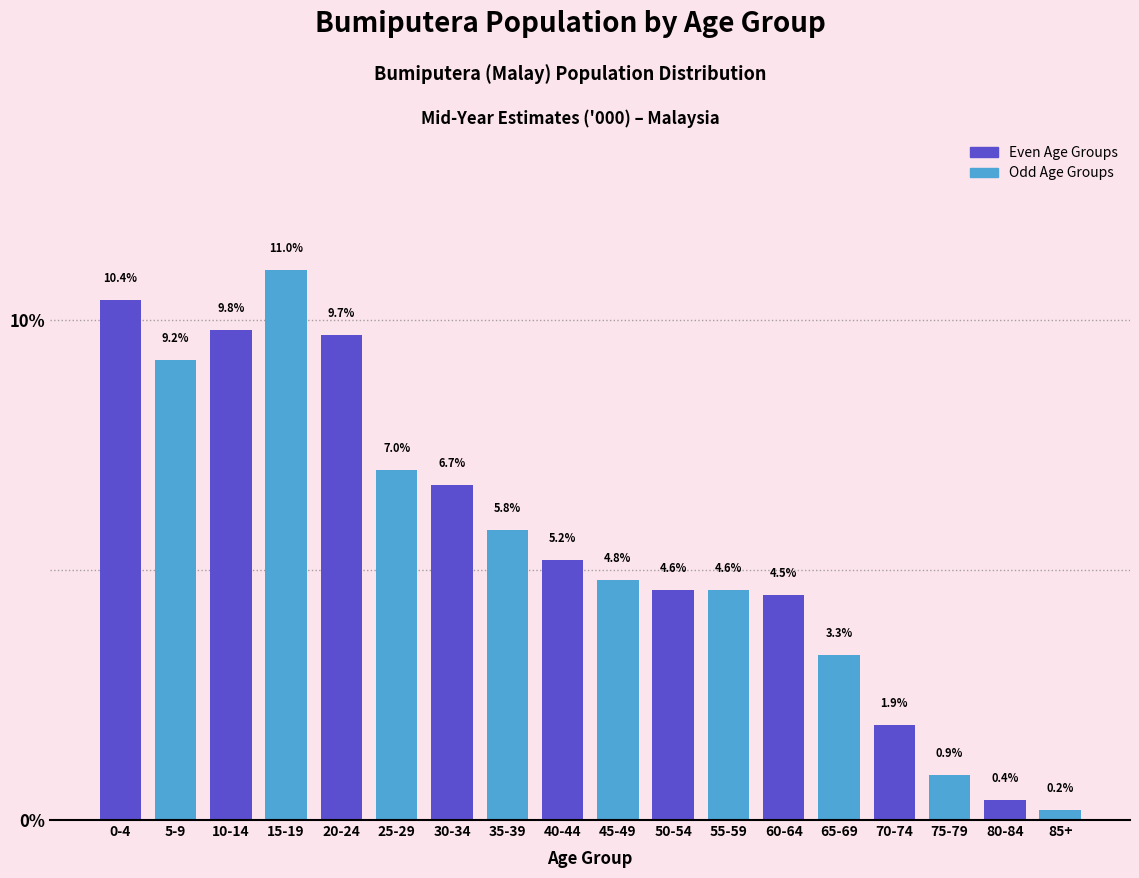

Reading left to right, list all the values displayed in this chart.

0-4=10.4	5-9=9.2	10-14=9.8	15-19=11.0	20-24=9.7	25-29=7.0	30-34=6.7	35-39=5.8	40-44=5.2	45-49=4.8	50-54=4.6	55-59=4.6	60-64=4.5	65-69=3.3	70-74=1.9	75-79=0.9	80-84=0.4	85+=0.2